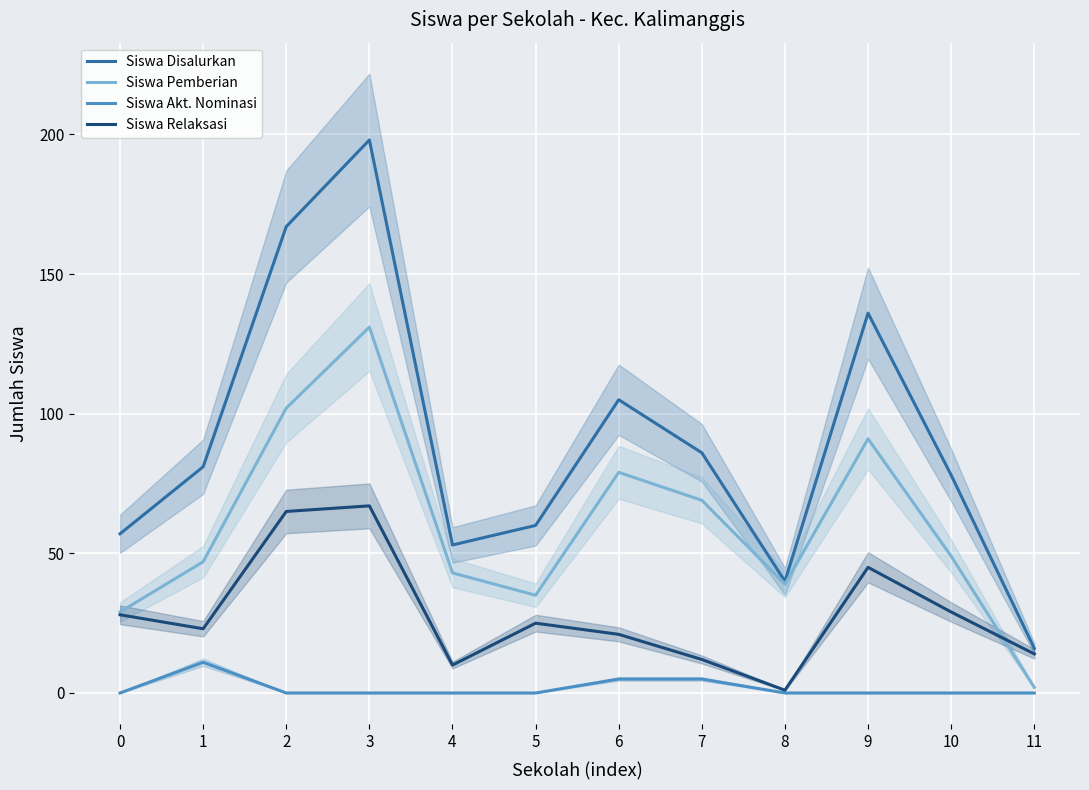

Reading left to right, list all the values displayed in this chart.

Siswa Disalurkan: 0=57	1=81	2=167	3=198	4=53	5=60	6=105	7=86	8=40	9=136	10=78	11=16
Siswa Pemberian: 0=29	1=47	2=102	3=131	4=43	5=35	6=79	7=69	8=39	9=91	10=49	11=2
Siswa Akt. Nominasi: 0=0	1=11	2=0	3=0	4=0	5=0	6=5	7=5	8=0	9=0	10=0	11=0
Siswa Relaksasi: 0=28	1=23	2=65	3=67	4=10	5=25	6=21	7=12	8=1	9=45	10=29	11=14